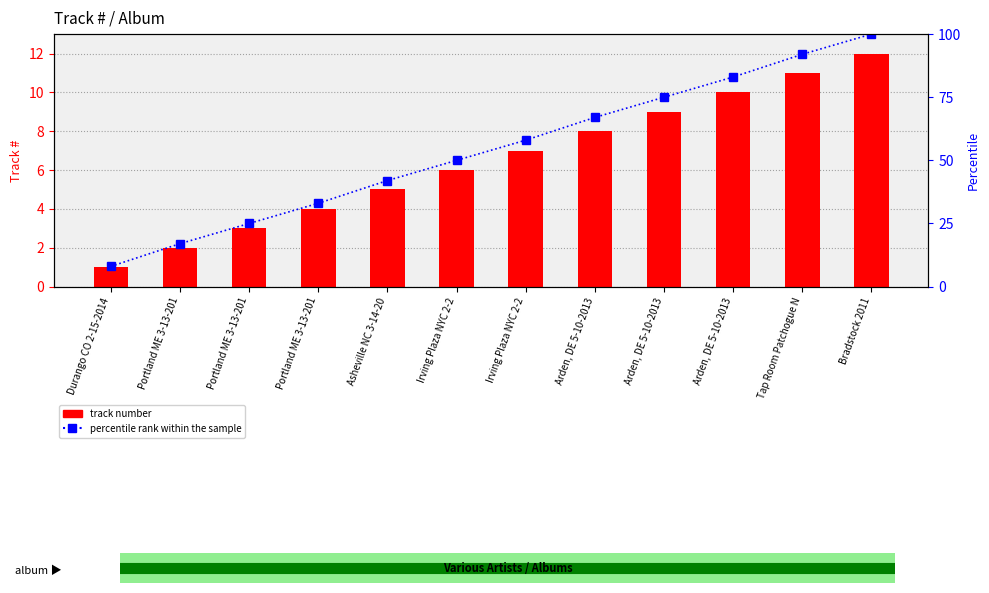

At which label is track number closest to 6?

Irving Plaza NYC 2-2